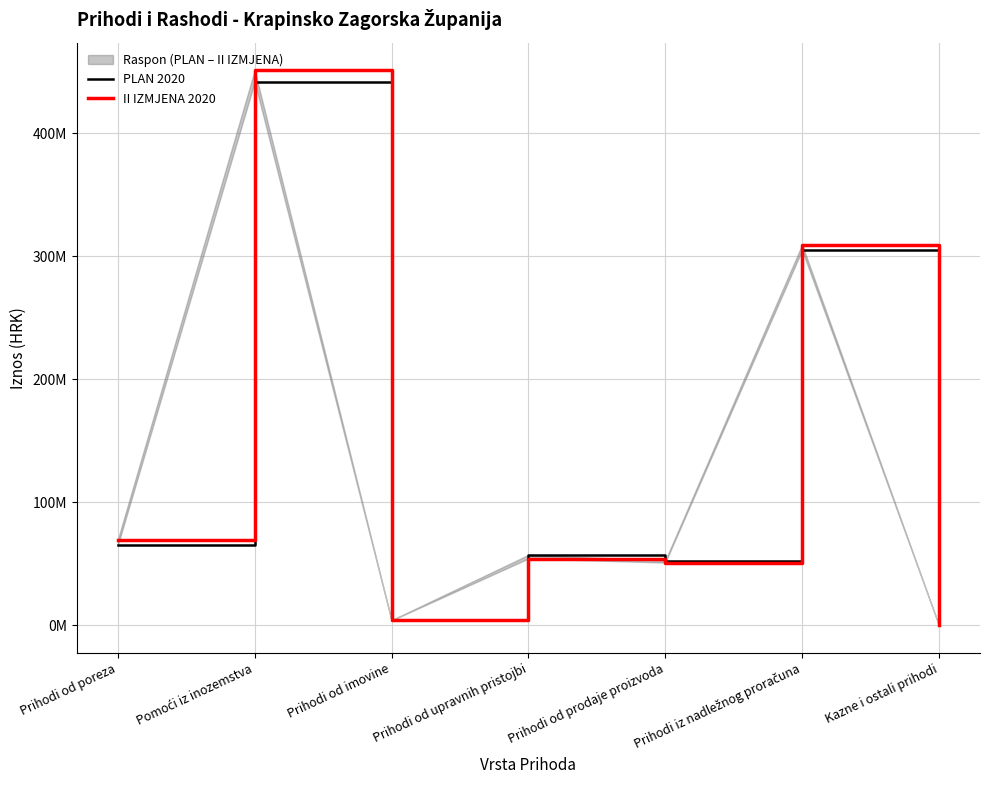

How many interior local peaks does the PLAN 2020 series have?

3